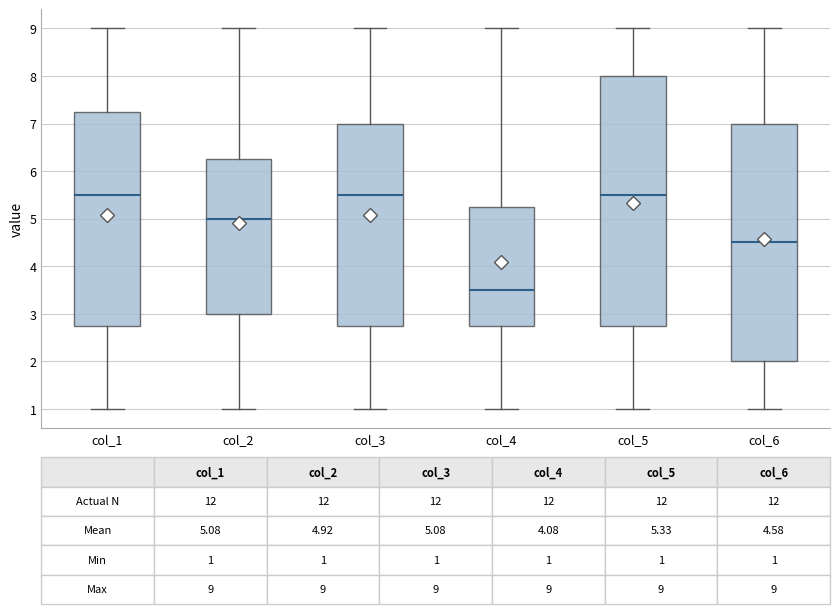

Which box is the tallest, from its lower edge to its upper edge?

col_5